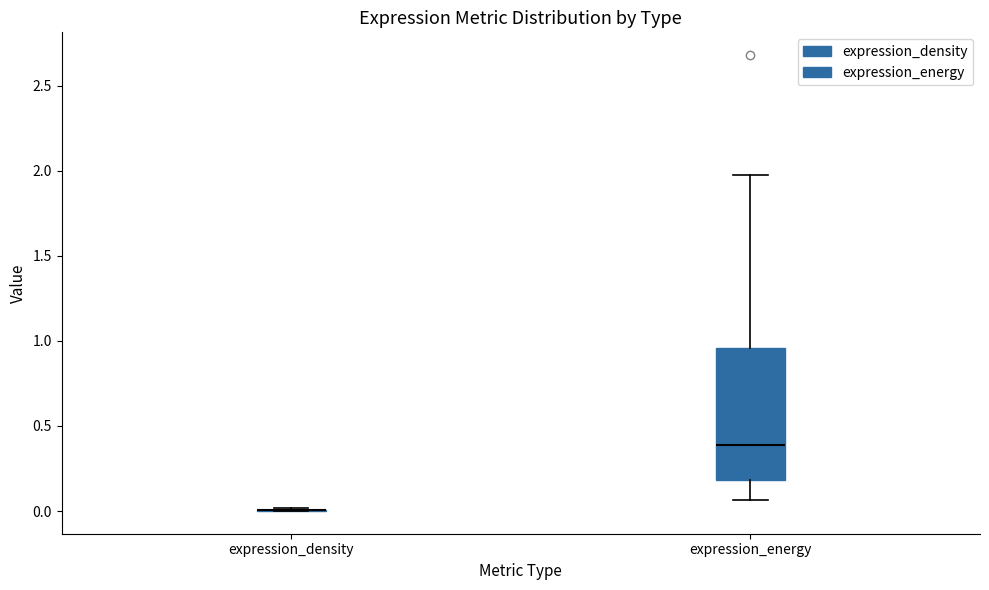

Reading left to right, transcribe this box plot: for each box, give where its median line is, the range the box spans, and where its two whiskers end, as read against the y-axis. The values are not printed on the chart, so give them approximately, as read against the axis.

expression_density: box collapsed to a line at 0.00, whiskers 0.00 to 0.00
expression_energy: median 0.40, box 0.20 to 0.95, whiskers 0.05 to 1.95